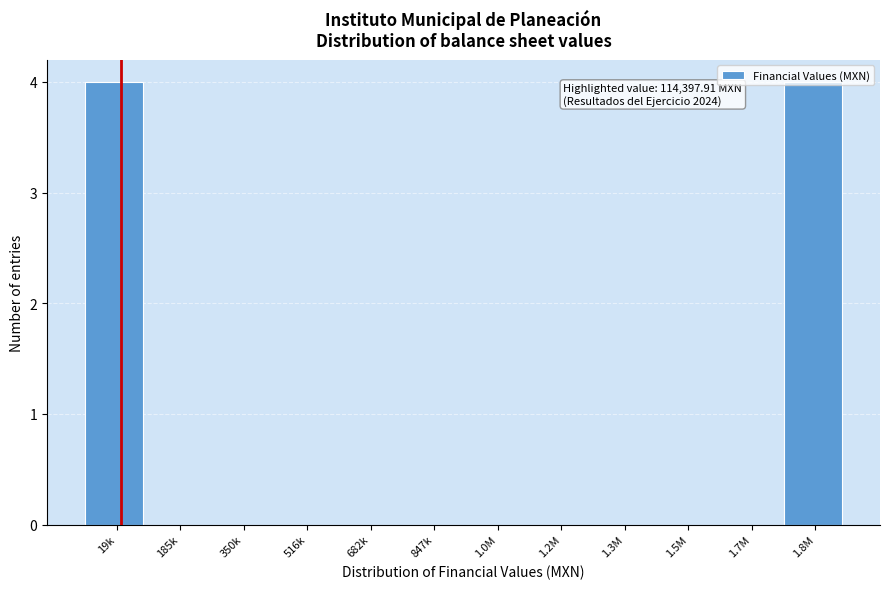

Is it true that the value at 1.3M is 3?

False